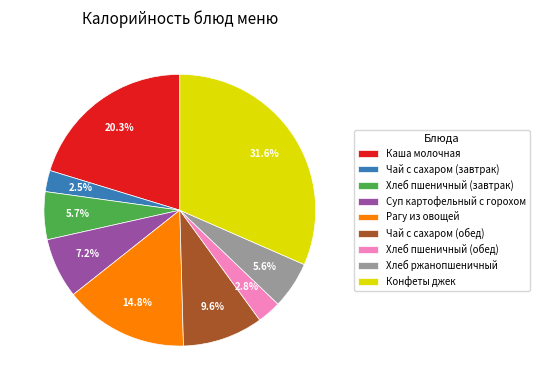

What percentage is the Каша молочная slice, to the nearest percent?

20%